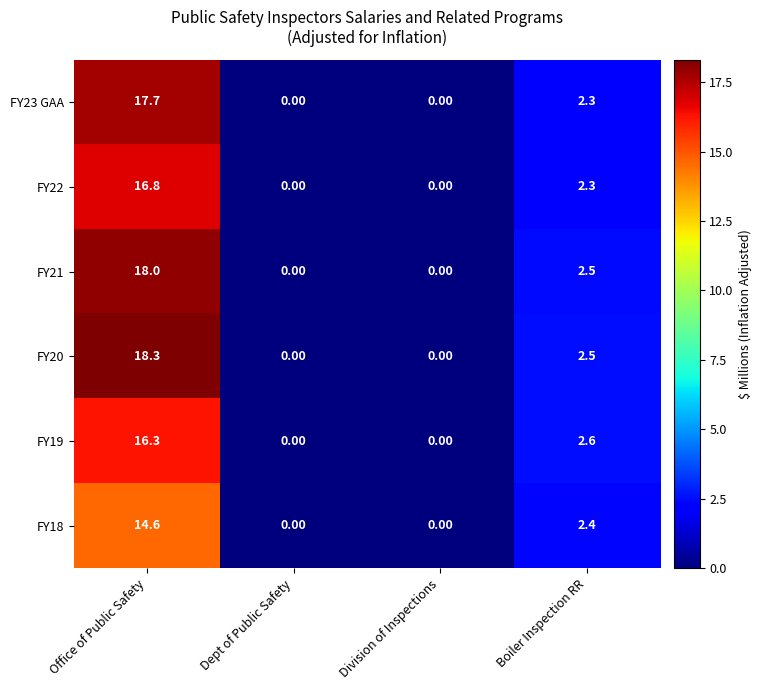

Rank the series by their maximum value, from lowest to highest.

FY18, FY19, FY22, FY23 GAA, FY21, FY20